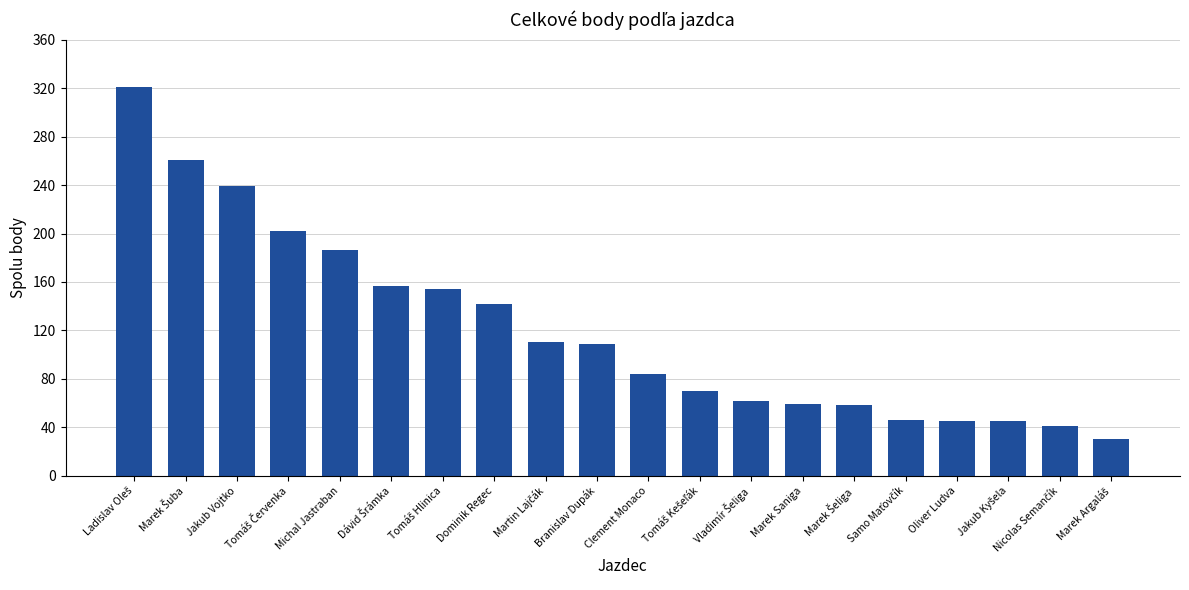

What is the greatest value displayed?

321